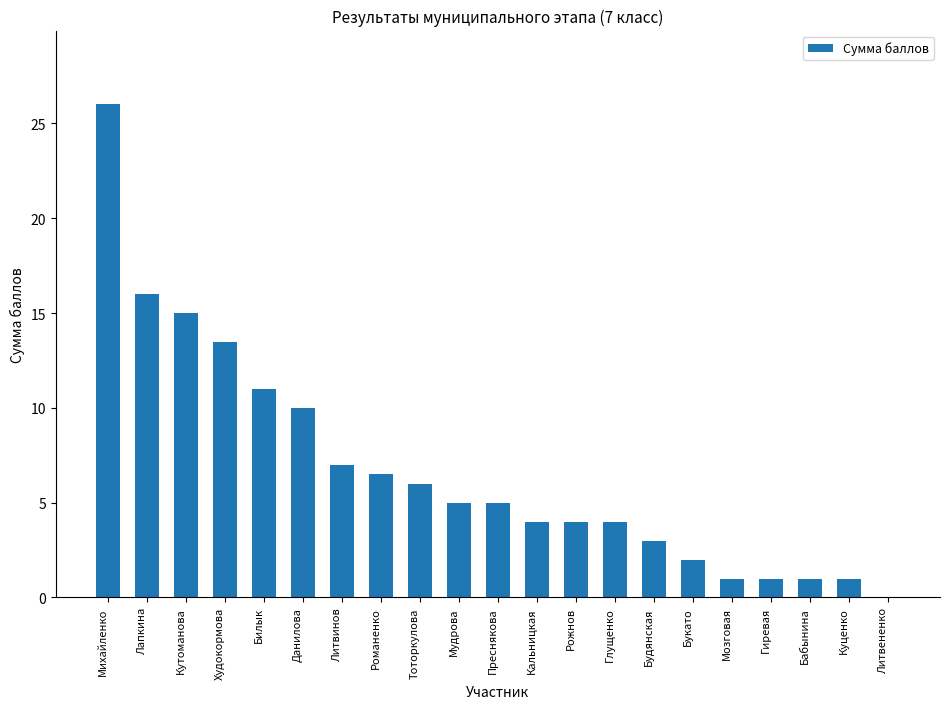

Reading right to left, extract all data points from this chart.

Литвененко=0.0	Куценко=1.0	Бабынина=1.0	Гиревая=1.0	Мозговая=1.0	Букато=2.0	Будянская=3.0	Глущенко=4.0	Рожнов=4.0	Кальницкая=4.0	Преснякова=5.0	Мудрова=5.0	Тоторкулова=6.0	Романенко=6.5	Литвинов=7.0	Данилова=10.0	Билык=11.0	Худокормова=13.5	Кутоманова=15.0	Лапкина=16.0	Михайленко=26.0